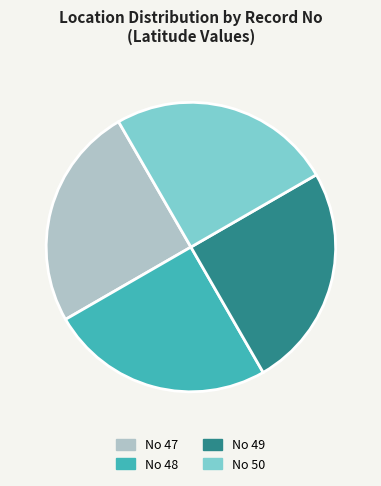

How many segments does this pie chart have?

4